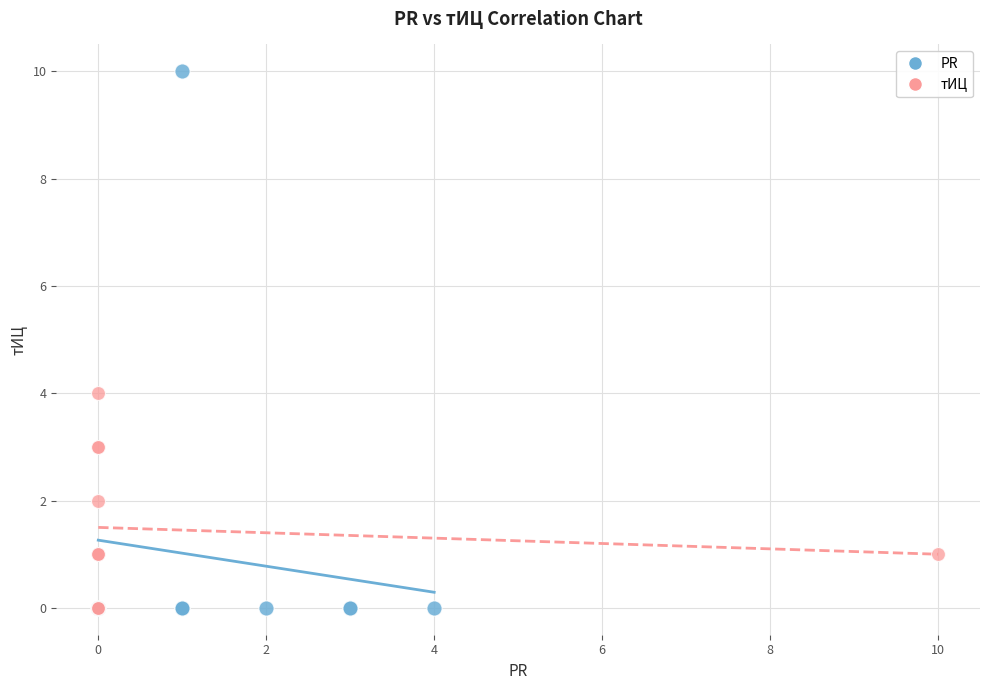

Which series reaches the maximum Y coordinate?

PR